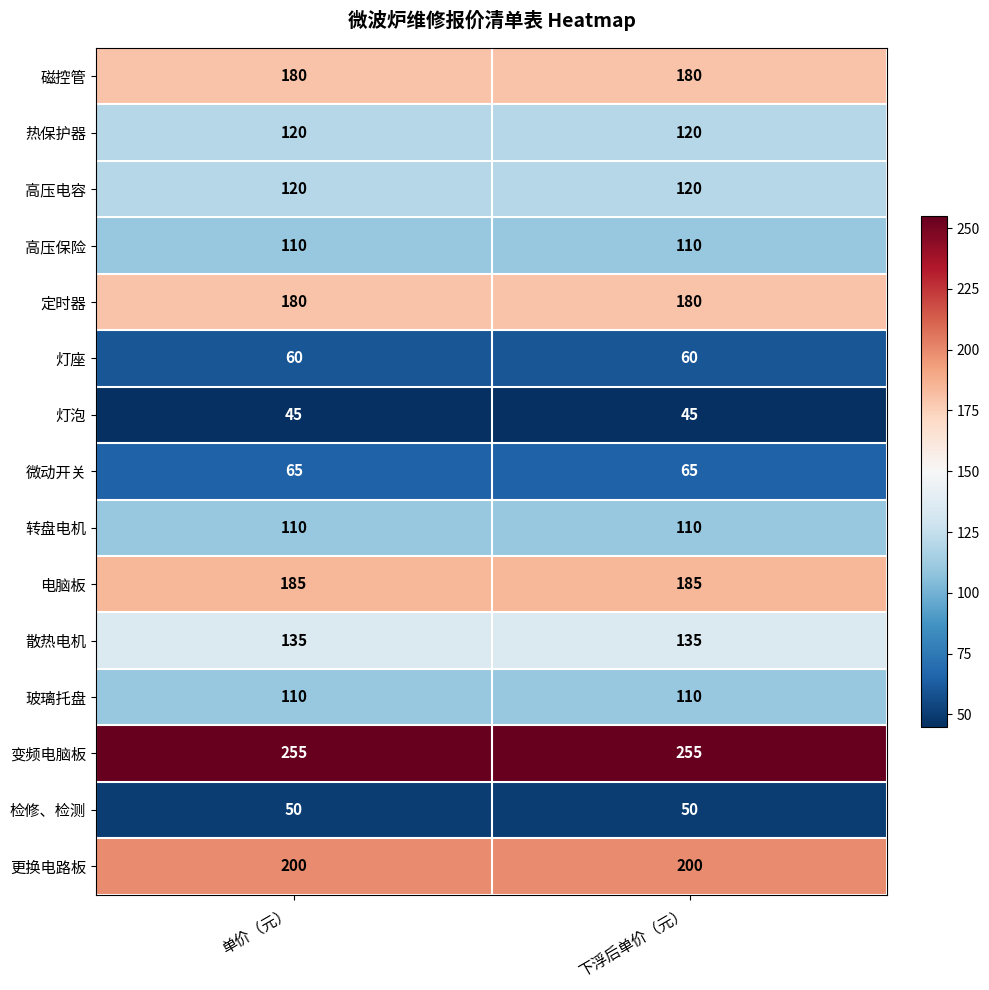

What is the spread (max minus min) of values at 单价（元）?

210